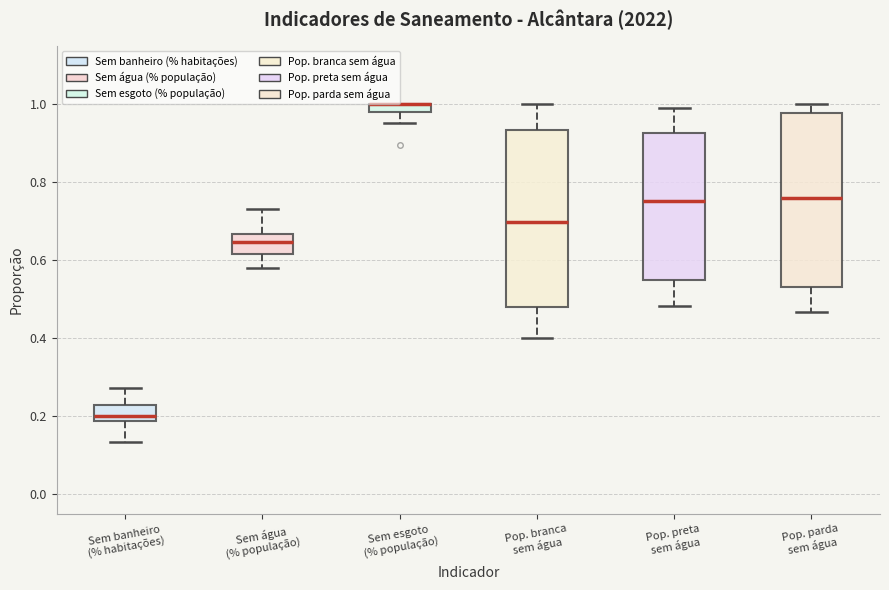

Where does the lower whisker of the box for Pop. branca sem água end on the y-axis? The values are not printed on the chart, so give them approximately, as read against the axis.

0.40